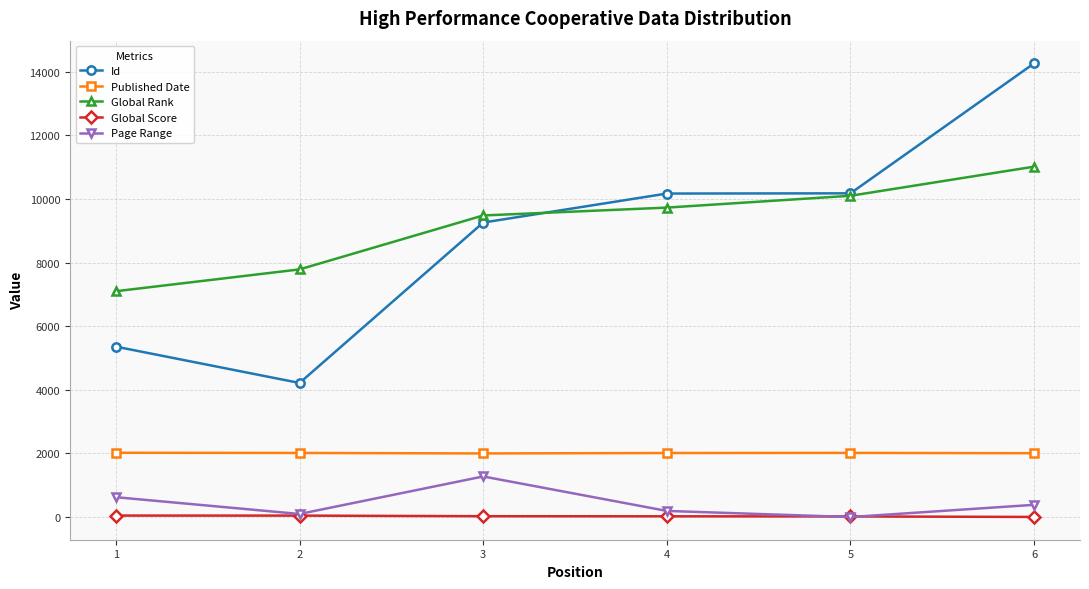

Does the chart display data point markers on the line(s)?

Yes